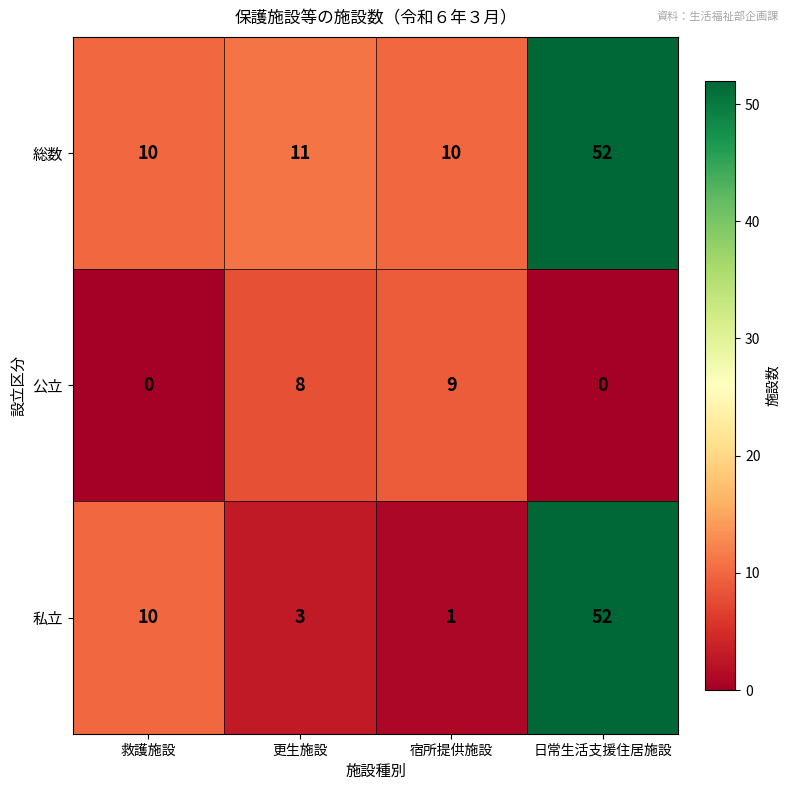

Is it true that 私立 equals 3 at 更生施設?

True